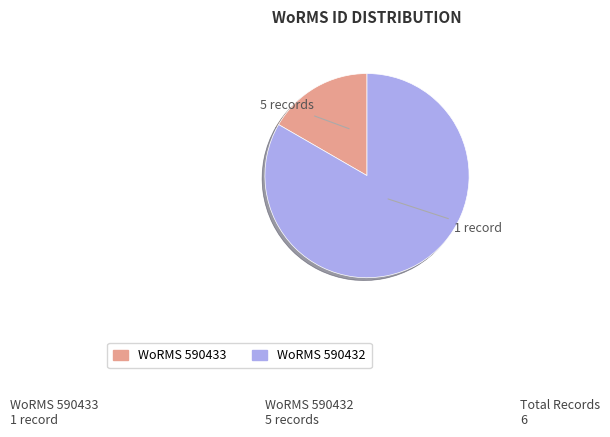

Is there a majority slice in this chart?

Yes